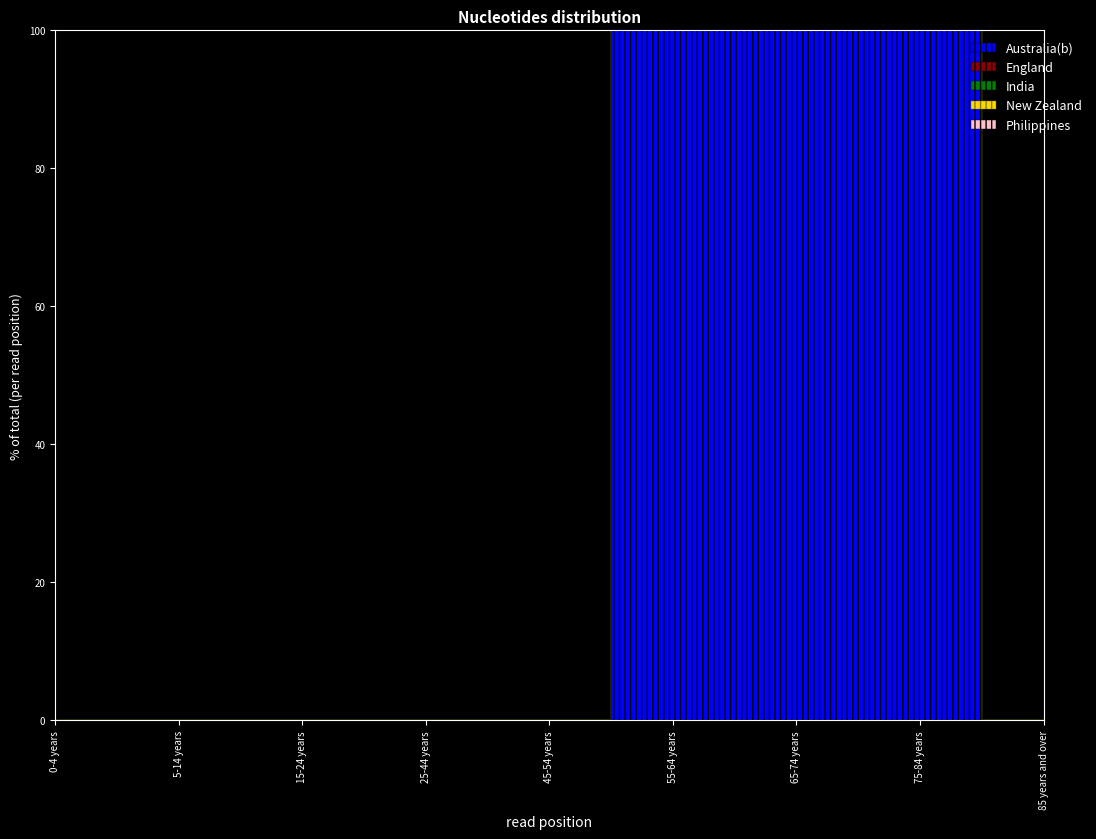

Where is the first local minimum for Australia(b)?

65-74 years